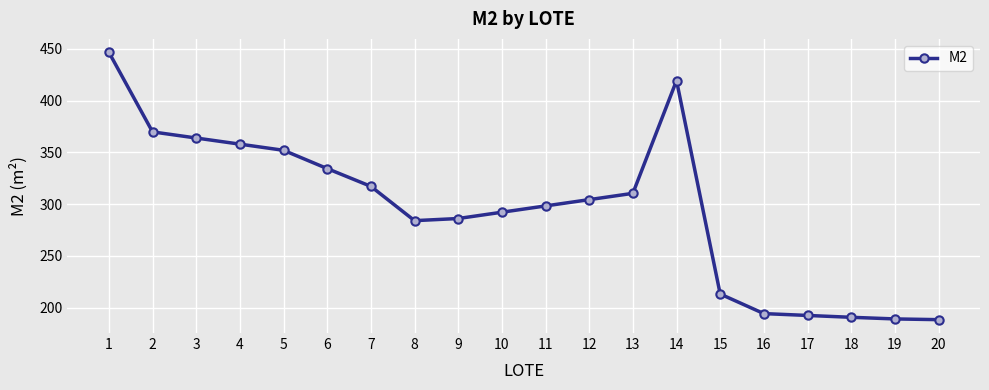

What is the difference between the values at 8 and 12?

20.3